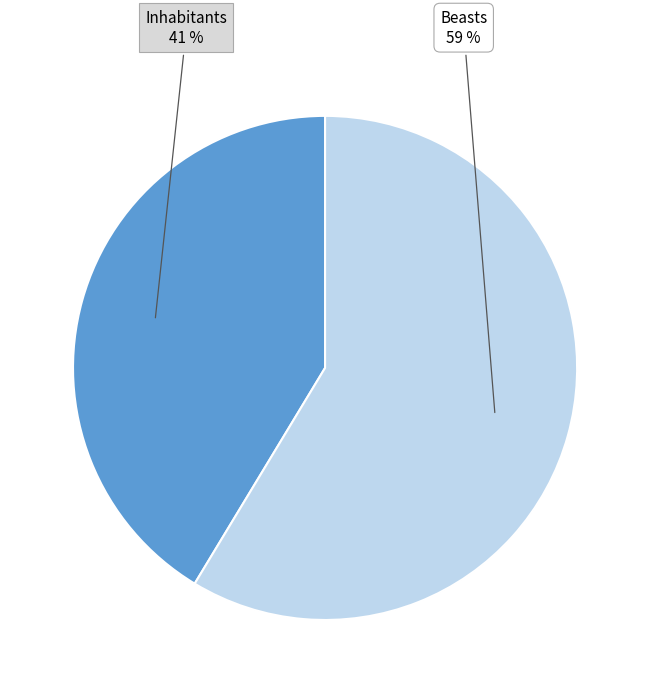

To the nearest percent, what is the average slice percentage?

50%